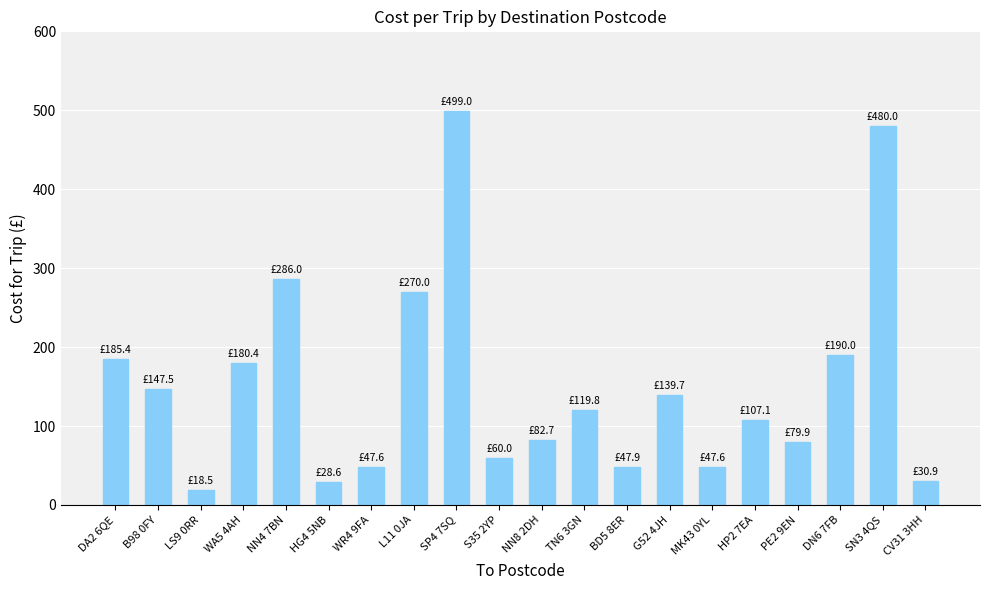

The chart shows a value of 18.6 at MK43 0YL. True or false?

False